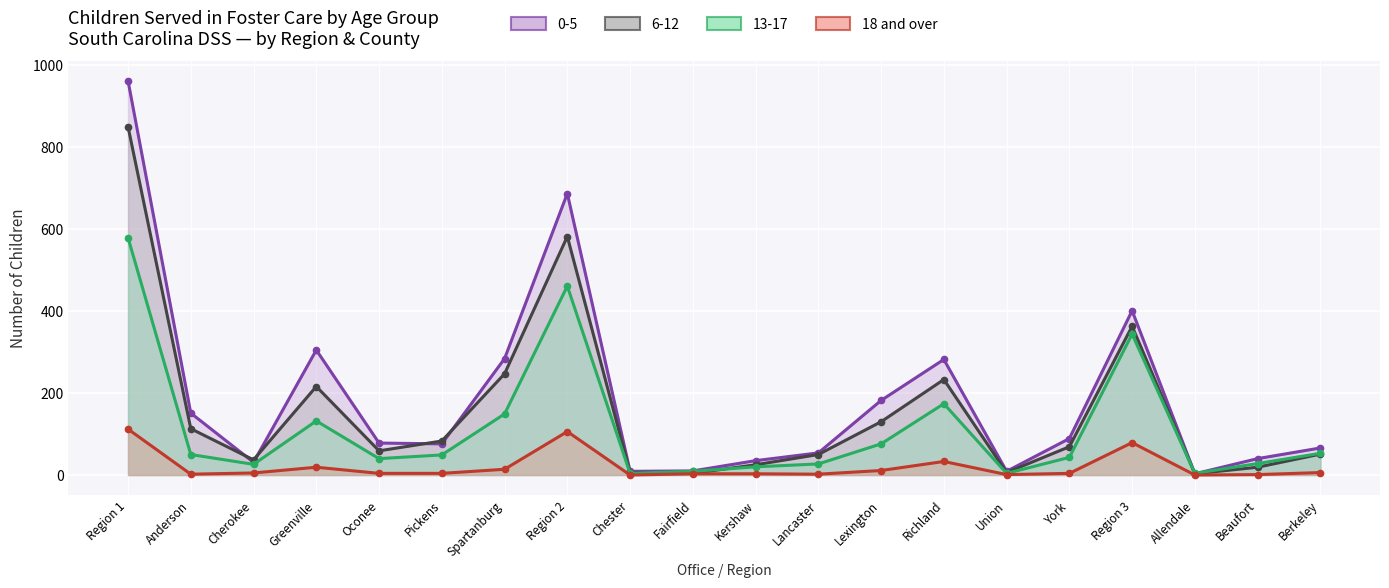

What is the difference between the values at Allendale and Region 2?

106